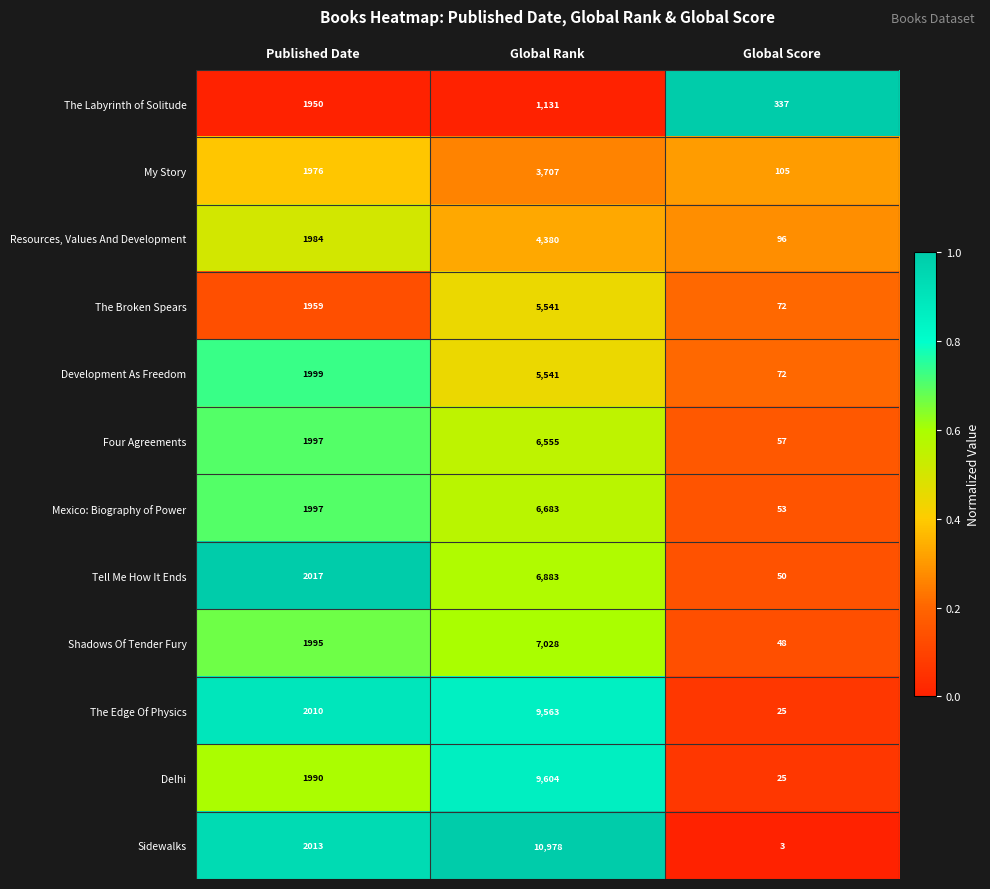

How many Development As Freedom values are between 72 and 5541?

3